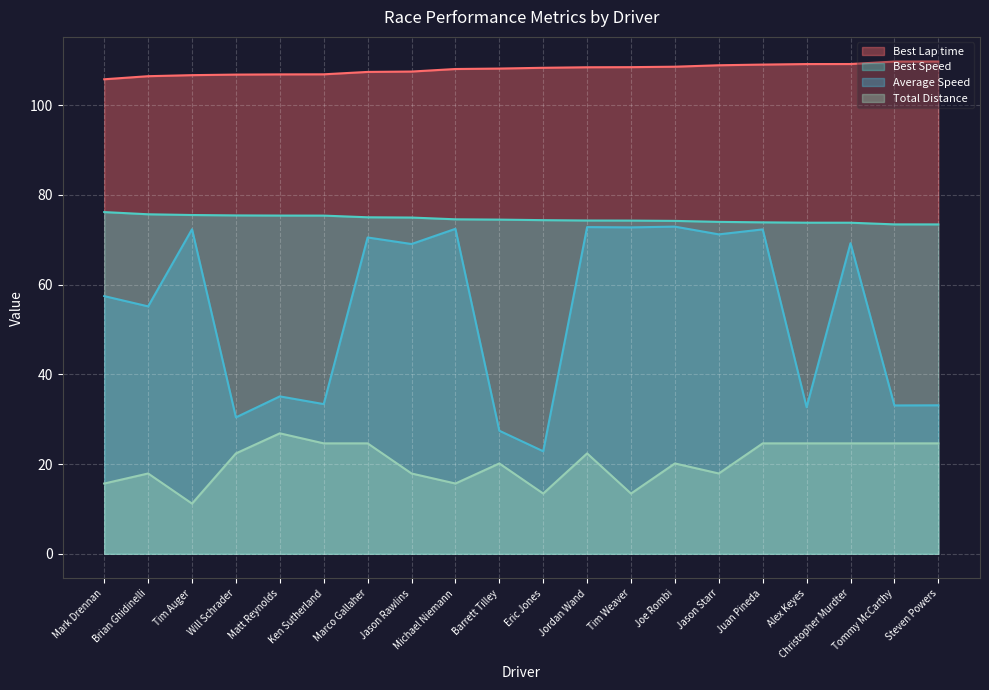

Does the chart display data point markers on the line(s)?

No